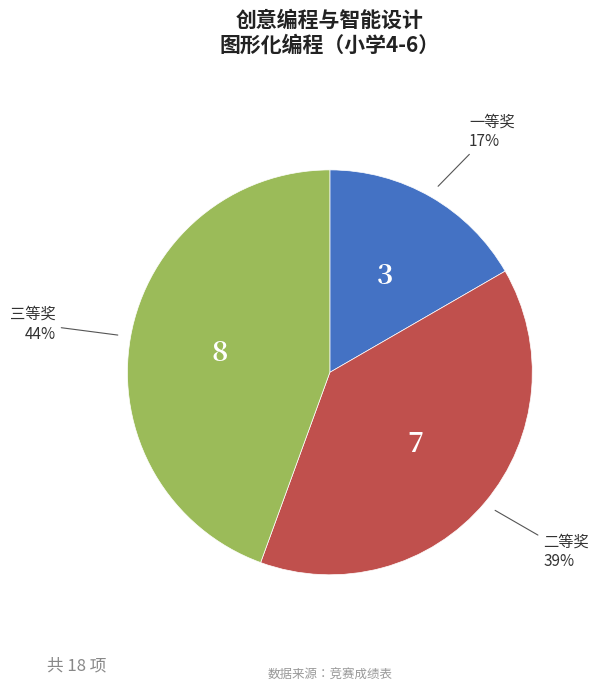

How many slices are in this pie chart?

3